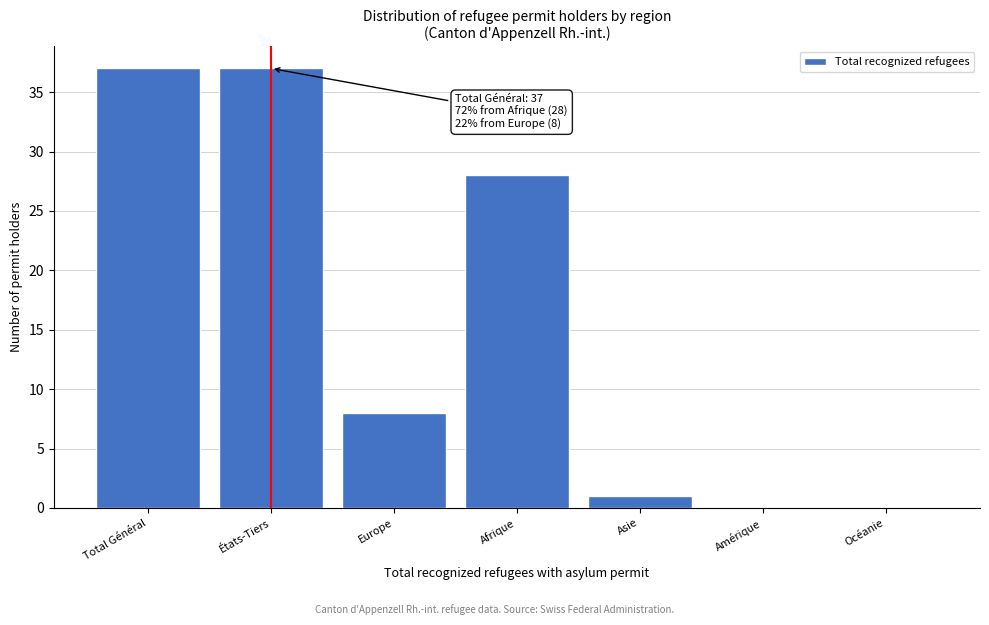

Reading left to right, what are all the values shown in this chart?

Total Général=37	États-Tiers=37	Europe=8	Afrique=28	Asie=1	Amérique=0	Océanie=0